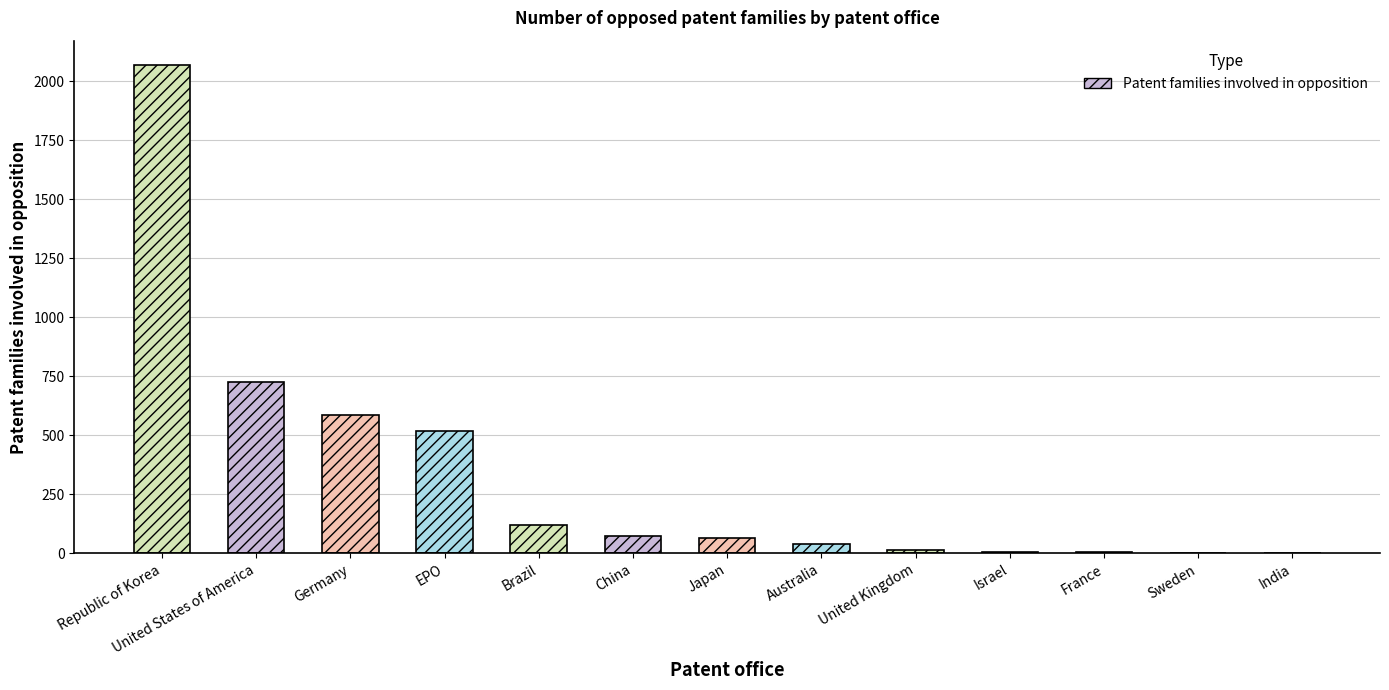

What is the sum of all values?

4227